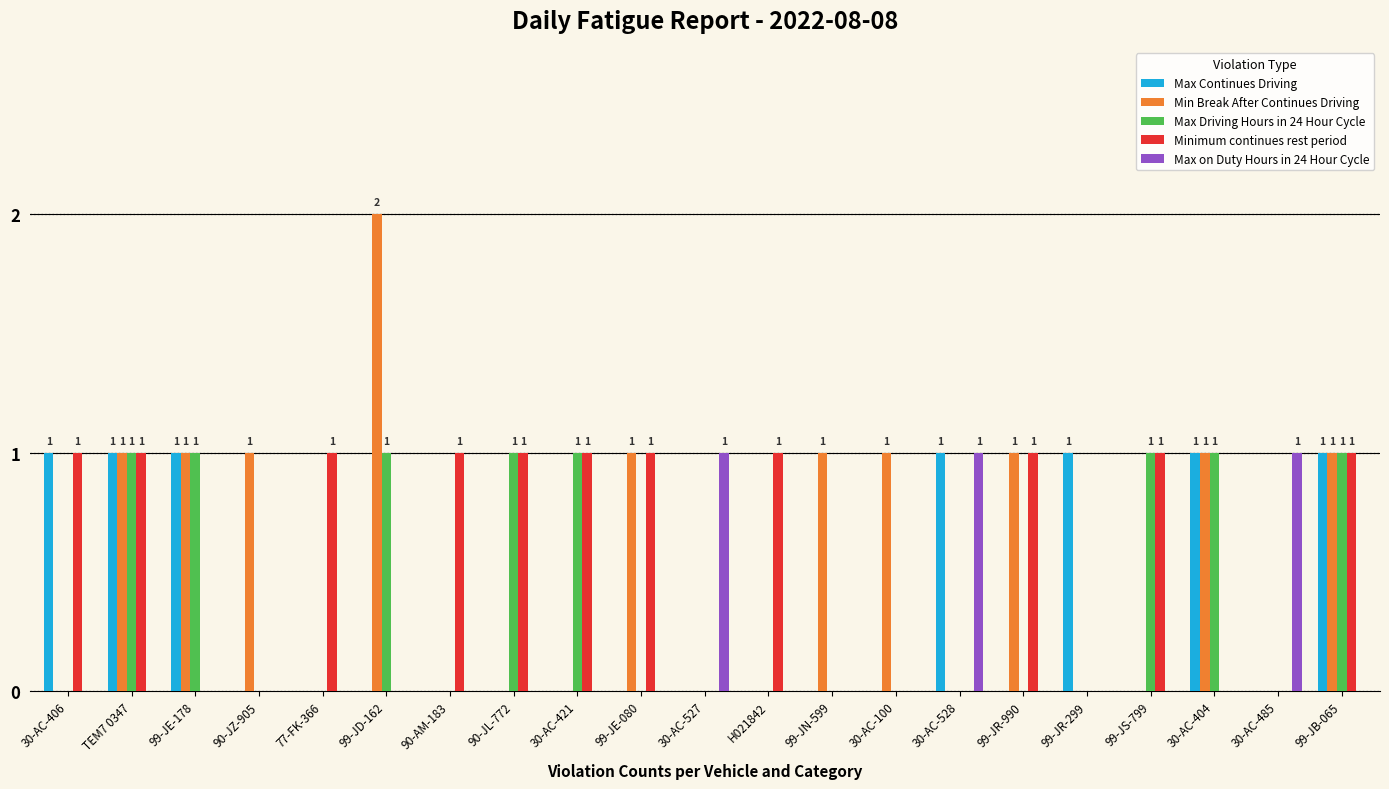

Which label corresponds to the largest value in the chart?

99-JD-162